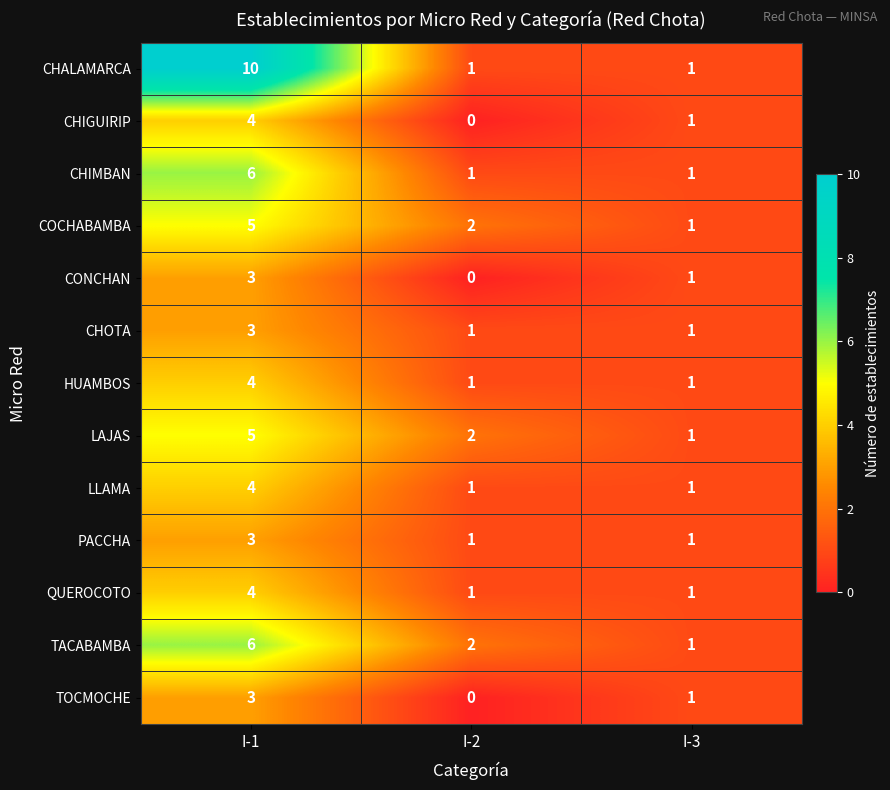

What is the difference between the maximum and minimum values in the LAJAS series?

4